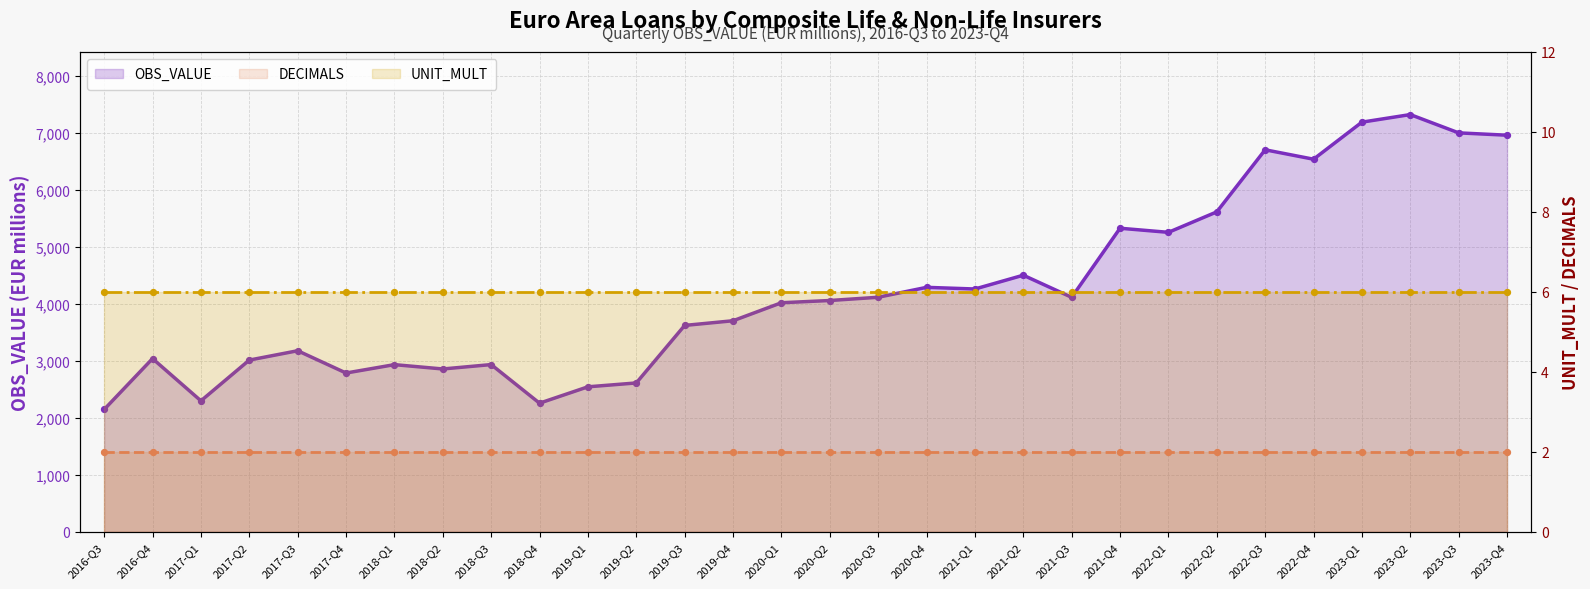

What is the total value across all series at 2019-Q1?

2550.0